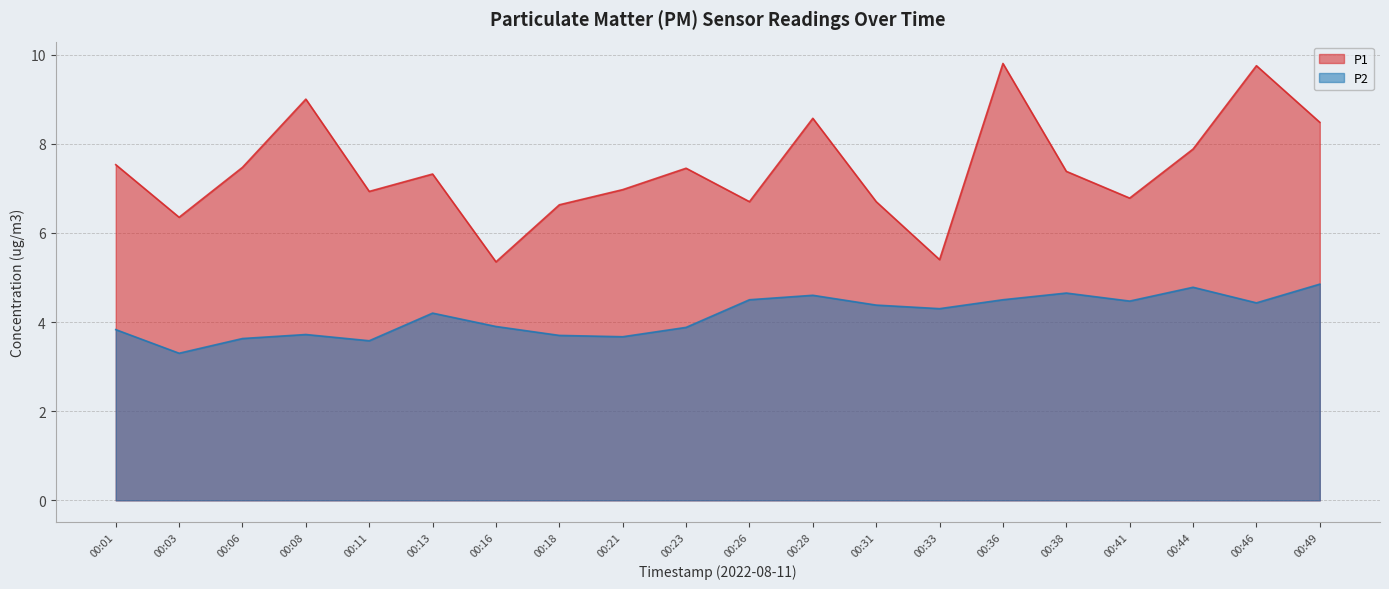

List the labels in order of P2 value, largest first.

00:49, 00:44, 00:38, 00:28, 00:26, 00:36, 00:41, 00:46, 00:31, 00:33, 00:13, 00:16, 00:23, 00:01, 00:08, 00:18, 00:21, 00:06, 00:11, 00:03